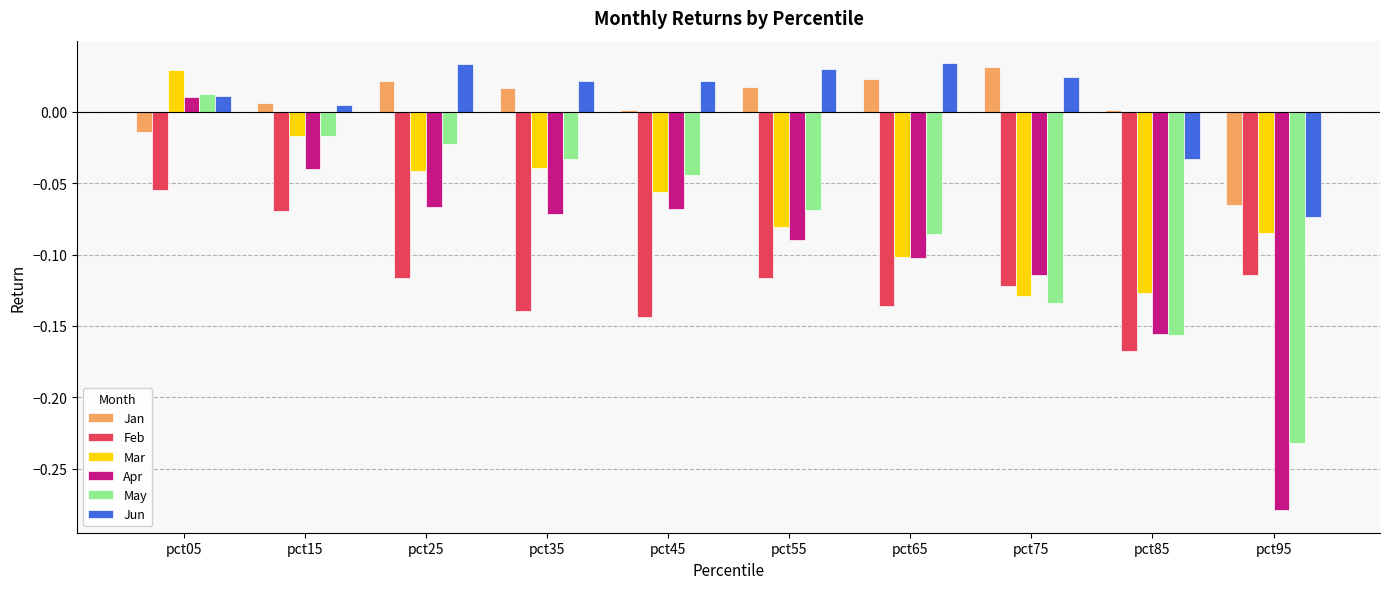

List the labels in order of May value, largest first.

pct05, pct15, pct25, pct35, pct45, pct55, pct65, pct75, pct85, pct95